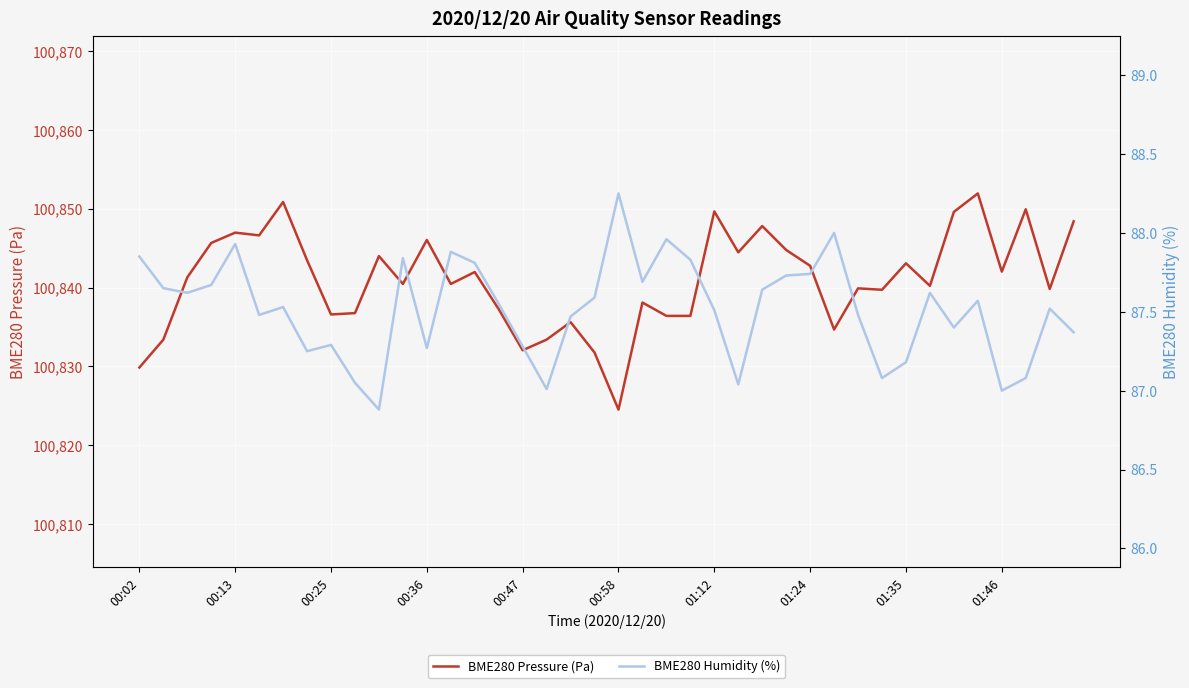

Which series has the widest spread of values?

BME280 Pressure (Pa)